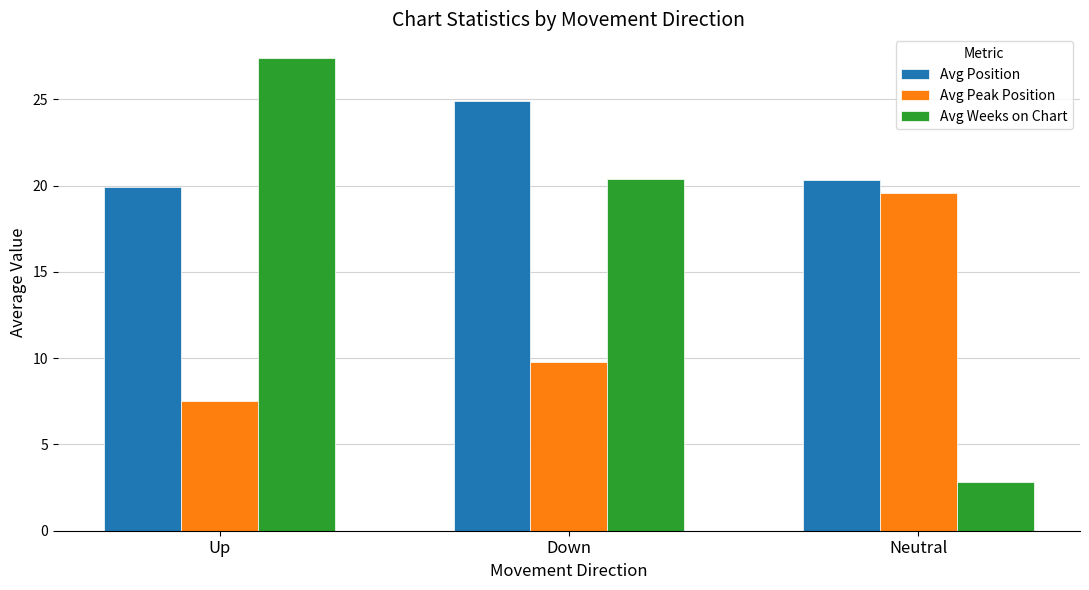

Is the value of Avg Weeks on Chart at Up greater than the value of Avg Position at Down?

Yes